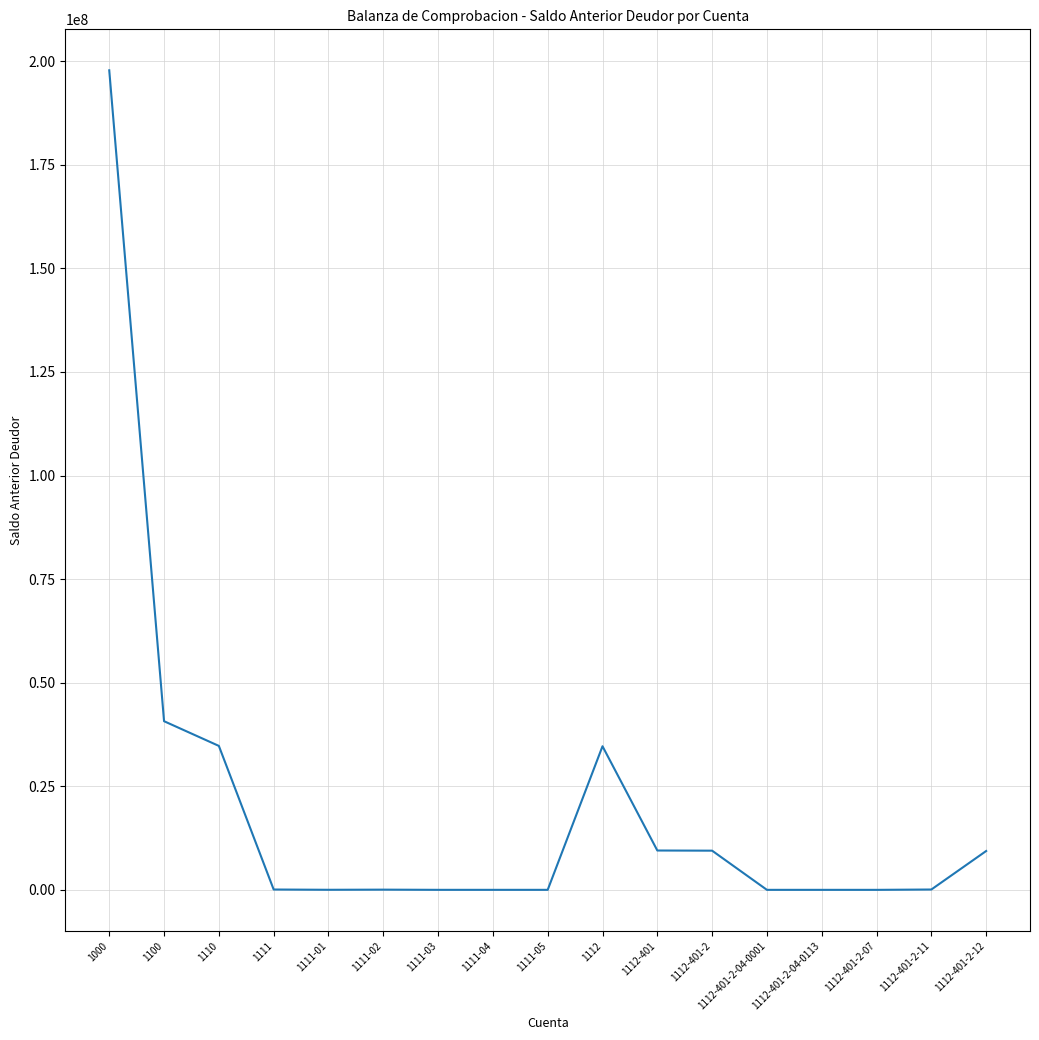

What is the difference between the maximum and minimum values?

197818399.6